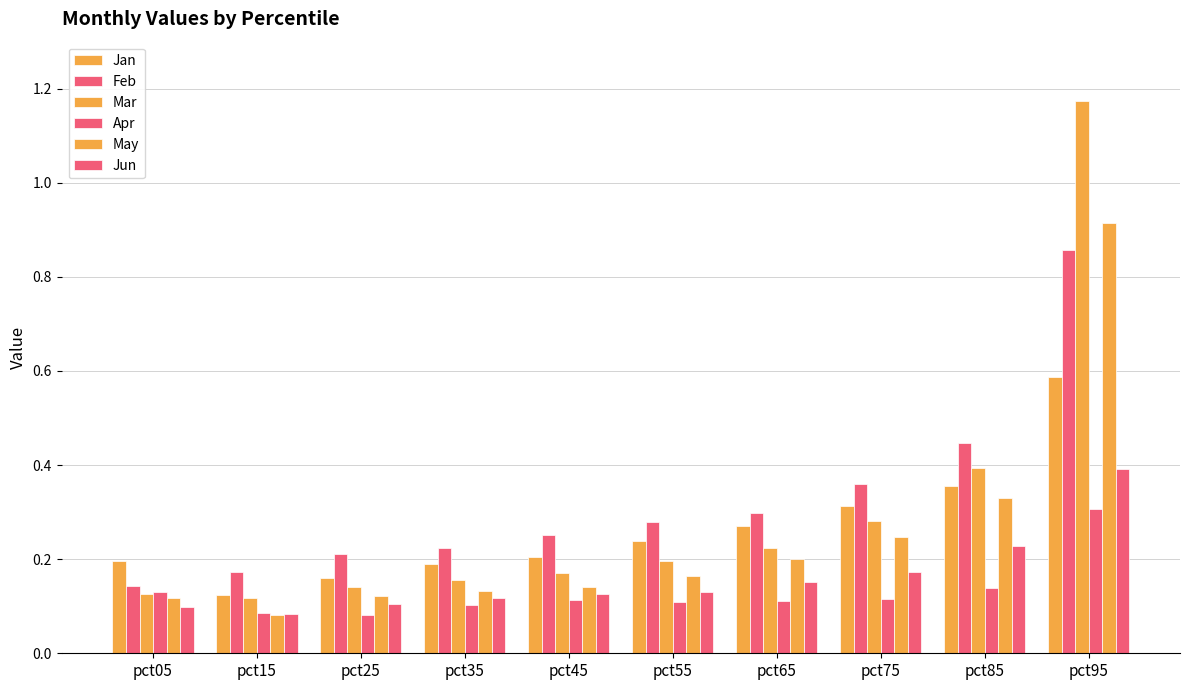

How many distinct data groups are displayed?

6